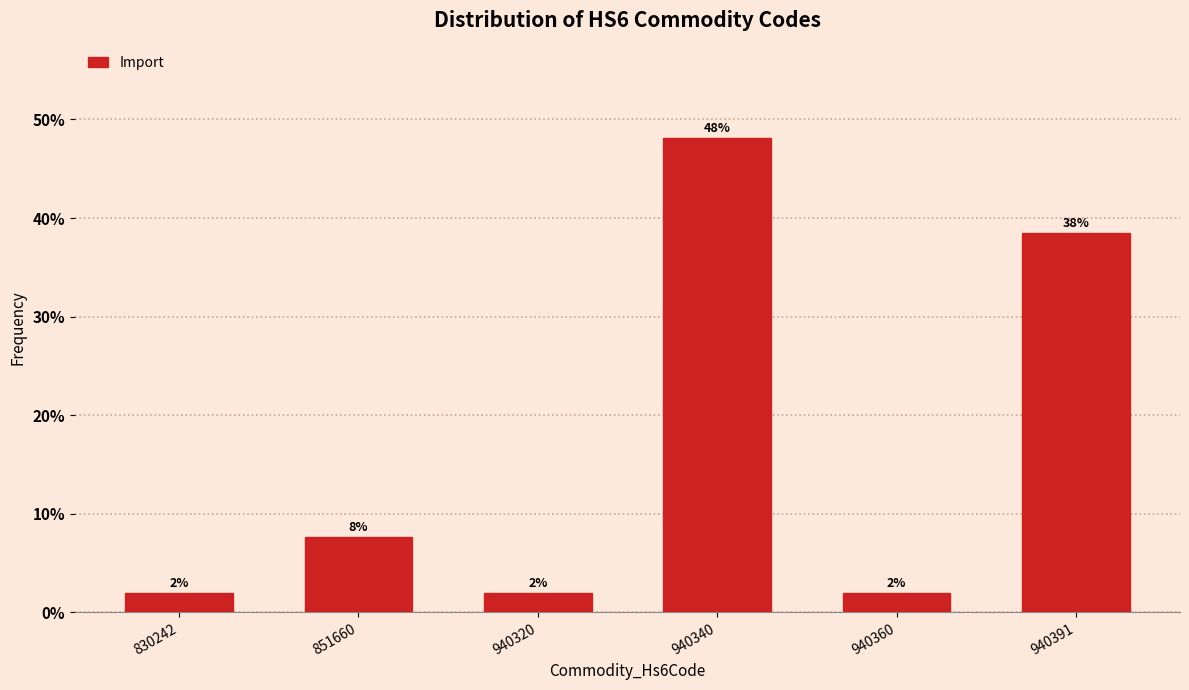

Does the chart contain any negative values?

No